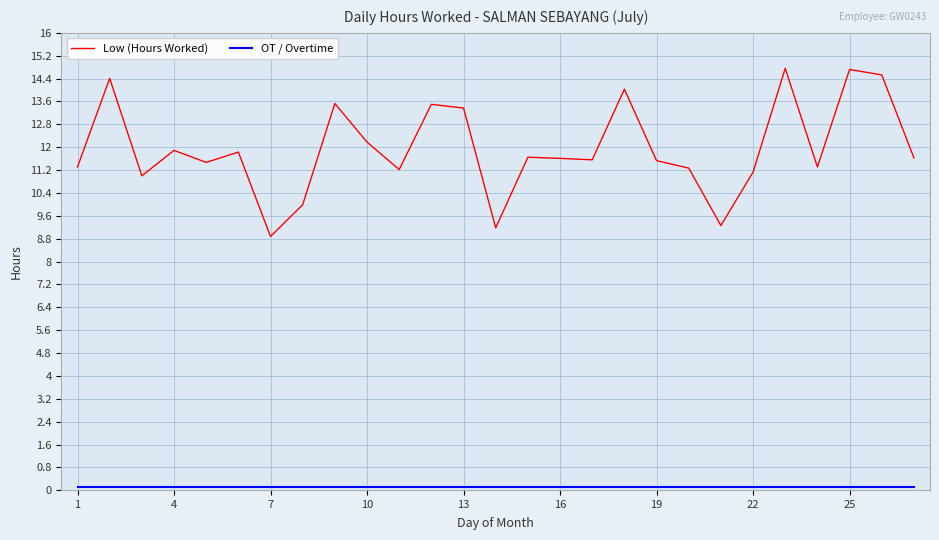

How many interior local valleys does the Low (Hours Worked) series have?

8